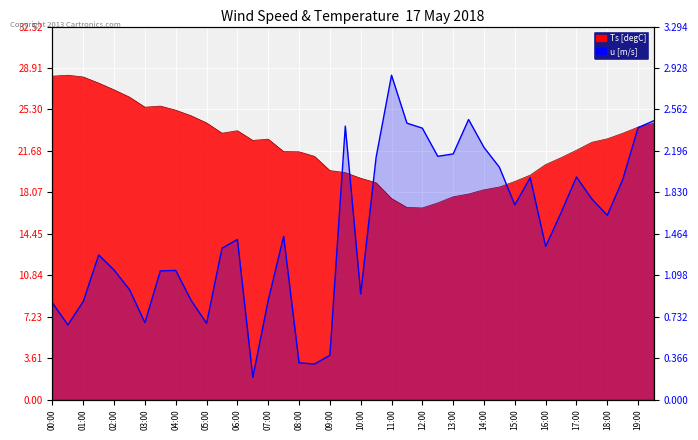

What is the difference between the values at 06:00 and 33?

1.0